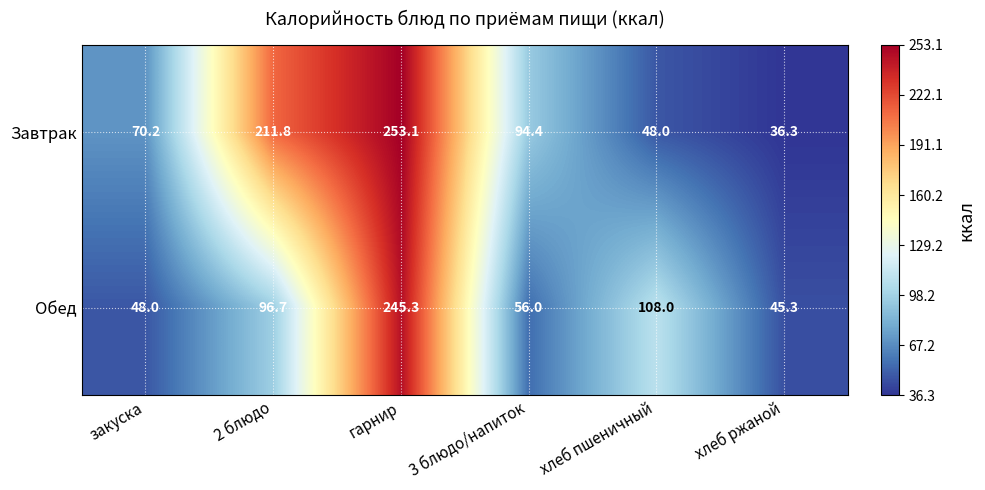

Which category has the highest value across all series?

гарнир